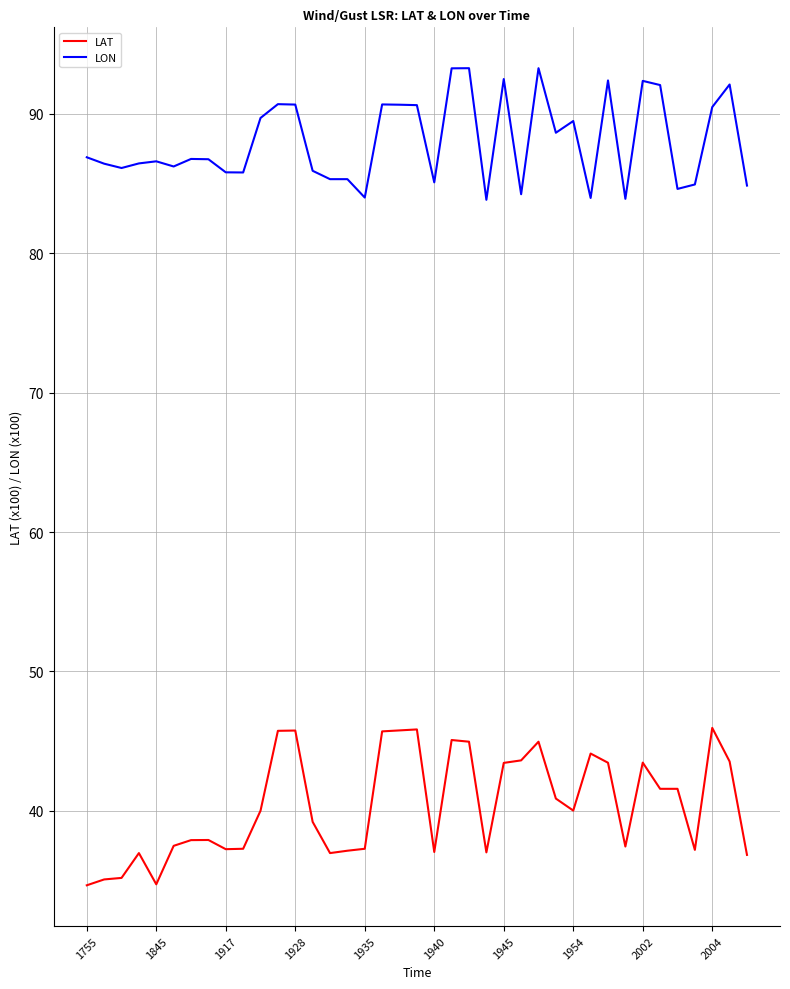

What is the maximum value shown in the chart?

93.3